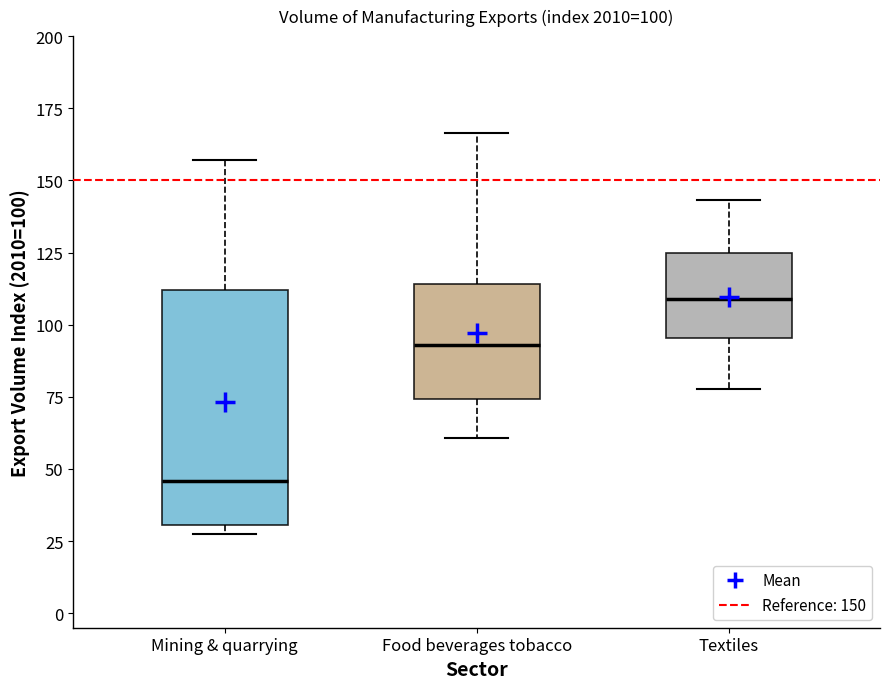

Which box's median line is the highest?

Textiles